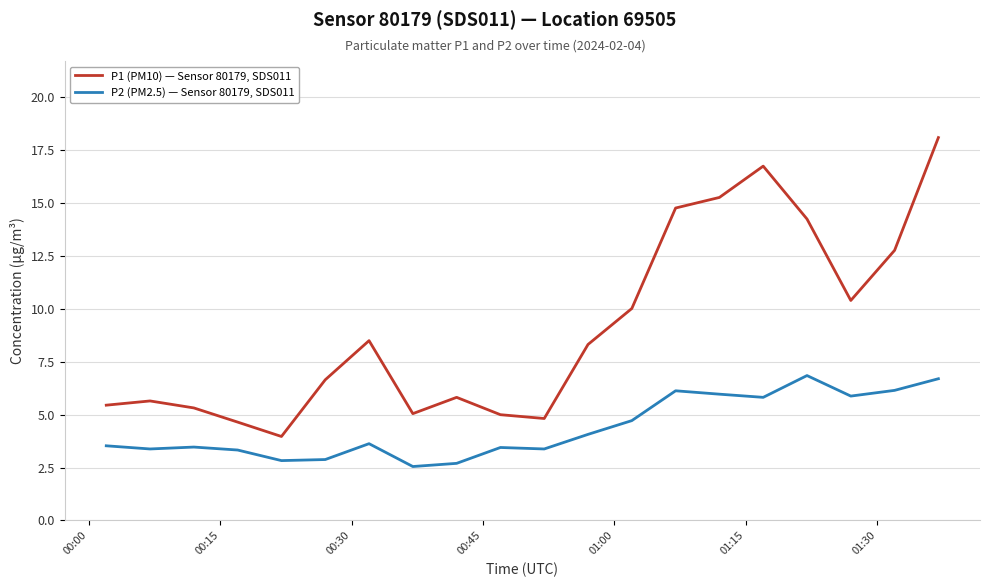

True or false: P1 (PM10) — Sensor 80179, SDS011 and P2 (PM2.5) — Sensor 80179, SDS011 intersect in this chart.

False